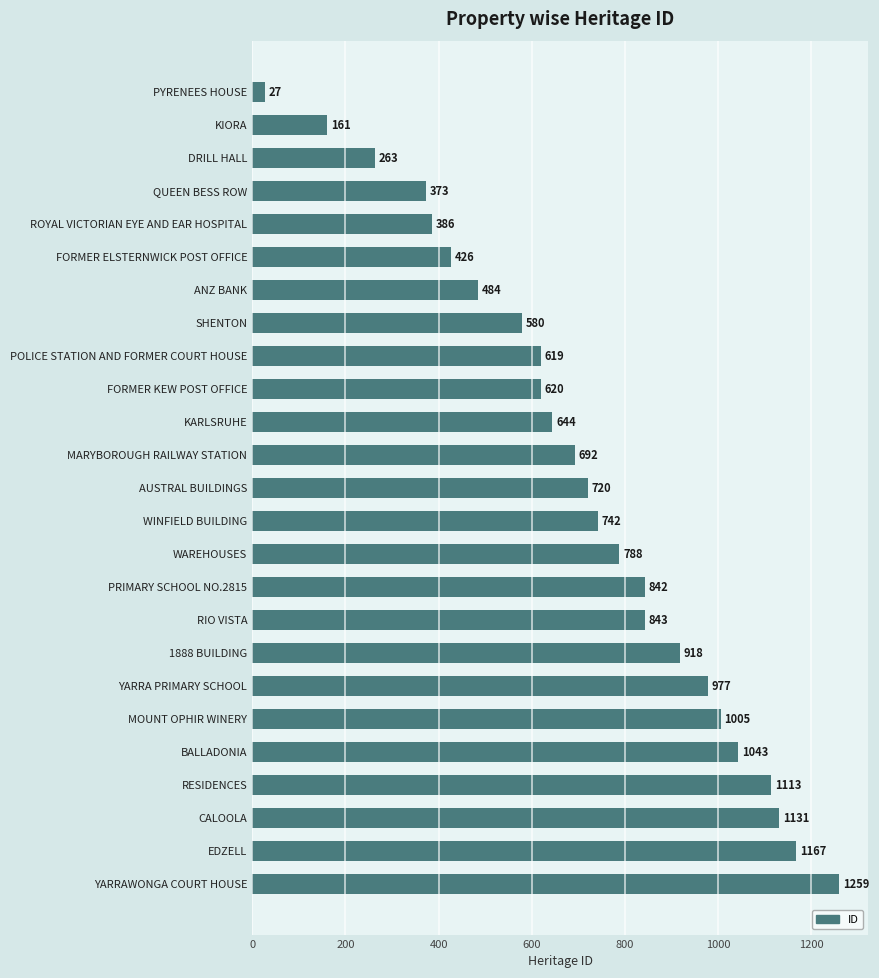

Reading top to bottom, list all the values displayed in this chart.

PYRENEES HOUSE=27	KIORA=161	DRILL HALL=263	QUEEN BESS ROW=373	ROYAL VICTORIAN EYE AND EAR HOSPITAL=386	FORMER ELSTERNWICK POST OFFICE=426	ANZ BANK=484	SHENTON=580	POLICE STATION AND FORMER COURT HOUSE=619	FORMER KEW POST OFFICE=620	KARLSRUHE=644	MARYBOROUGH RAILWAY STATION=692	AUSTRAL BUILDINGS=720	WINFIELD BUILDING=742	WAREHOUSES=788	PRIMARY SCHOOL NO.2815=842	RIO VISTA=843	1888 BUILDING=918	YARRA PRIMARY SCHOOL=977	MOUNT OPHIR WINERY=1005	BALLADONIA=1043	RESIDENCES=1113	CALOOLA=1131	EDZELL=1167	YARRAWONGA COURT HOUSE=1259